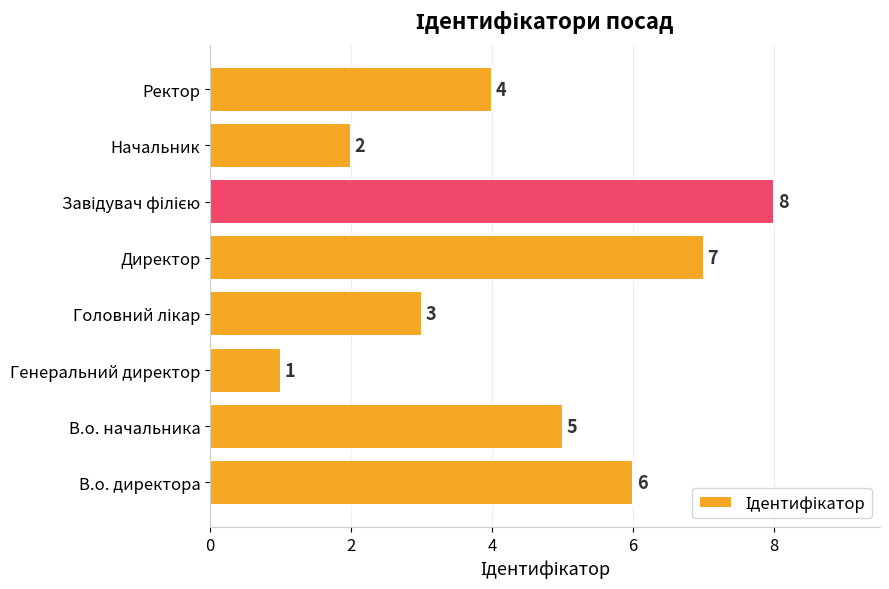

Approximately how many times larger is the value at В.о. директора compared to Директор?

0.9